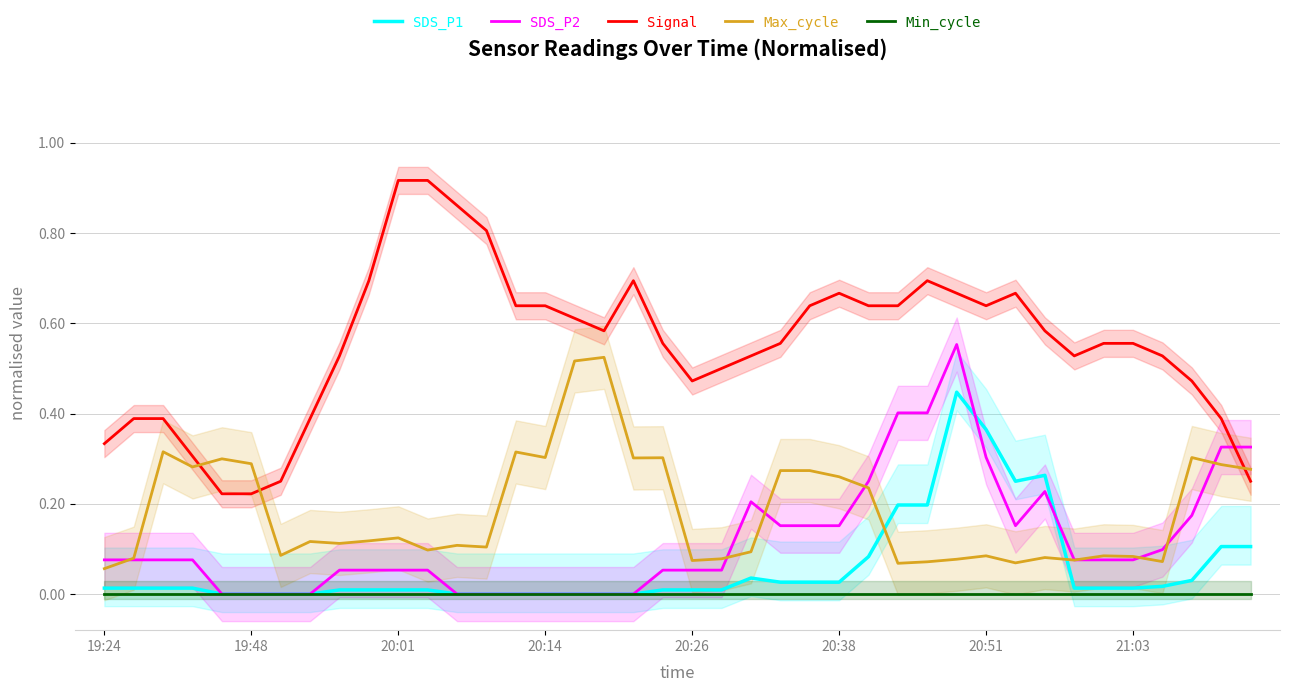

Where do SDS_P2 and Max_cycle first cross each other?

19:24 and 19:48